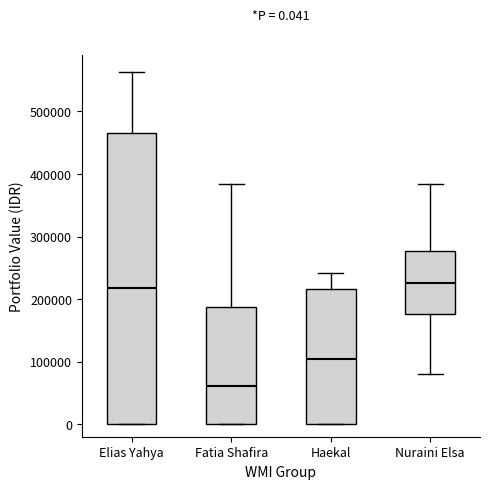

Comparing the boxes themselves (not the whiskers), which one is the tallest?

Elias Yahya